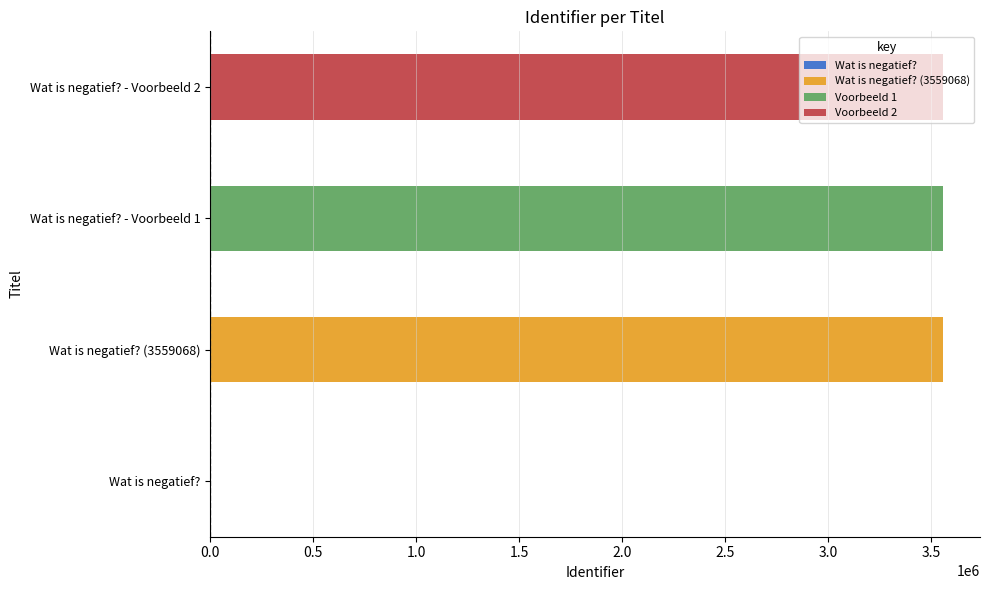

The value at Wat is negatief? (3559068) is 3559068. True or false?

True